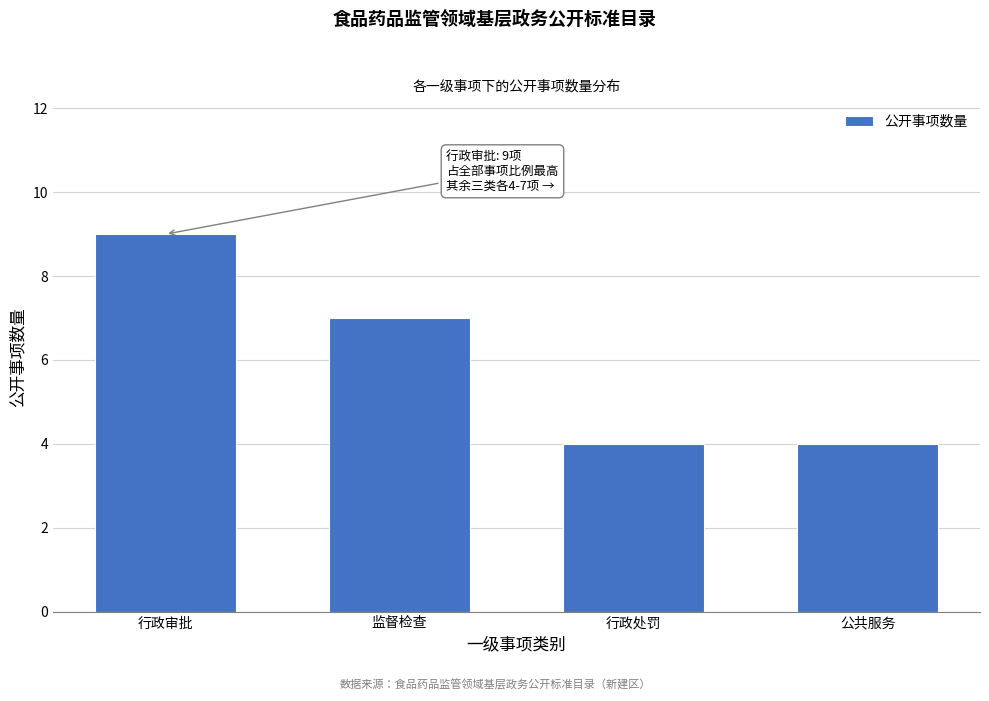

Reading left to right, transcribe all the data shown in this chart.

行政审批=9	监督检查=7	行政处罚=4	公共服务=4